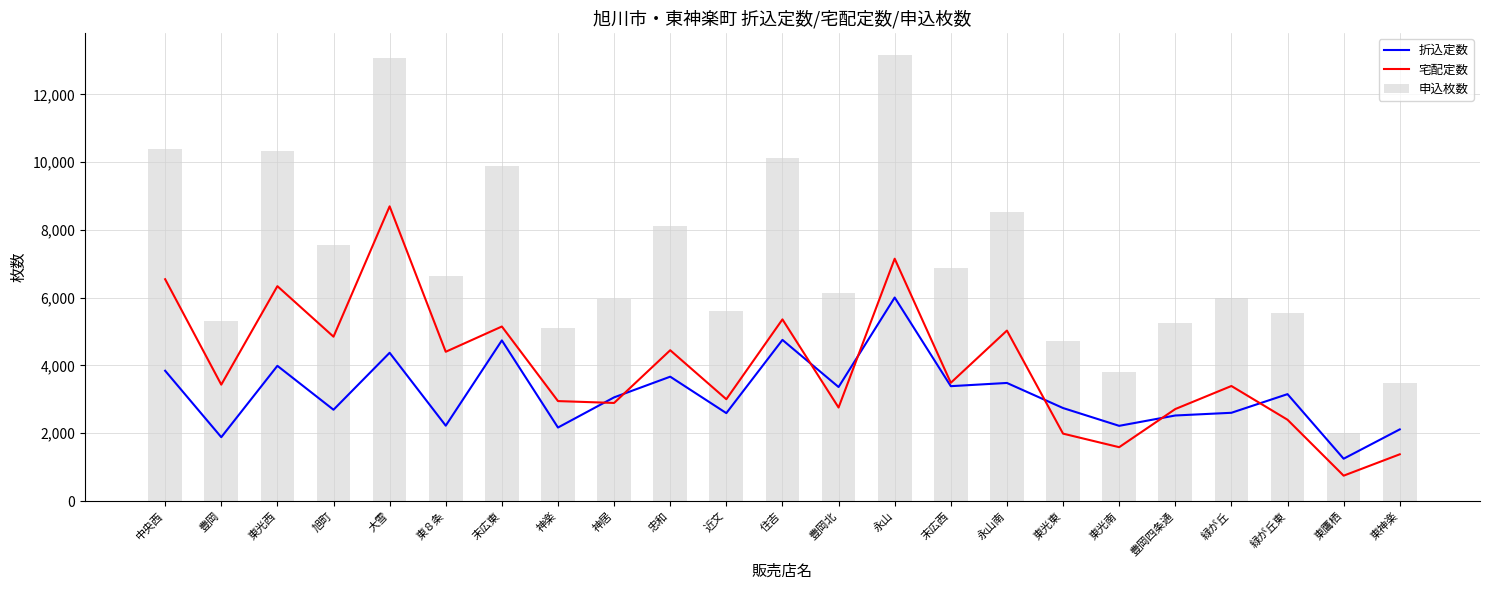

Where does the 申込枚数 series first go above 6125?

中央西